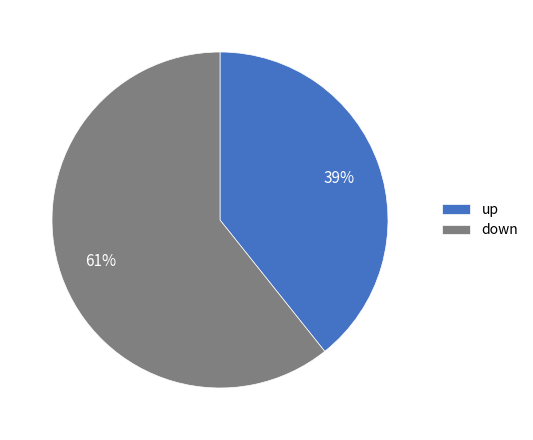

What percentage is the down slice, to the nearest percent?

61%